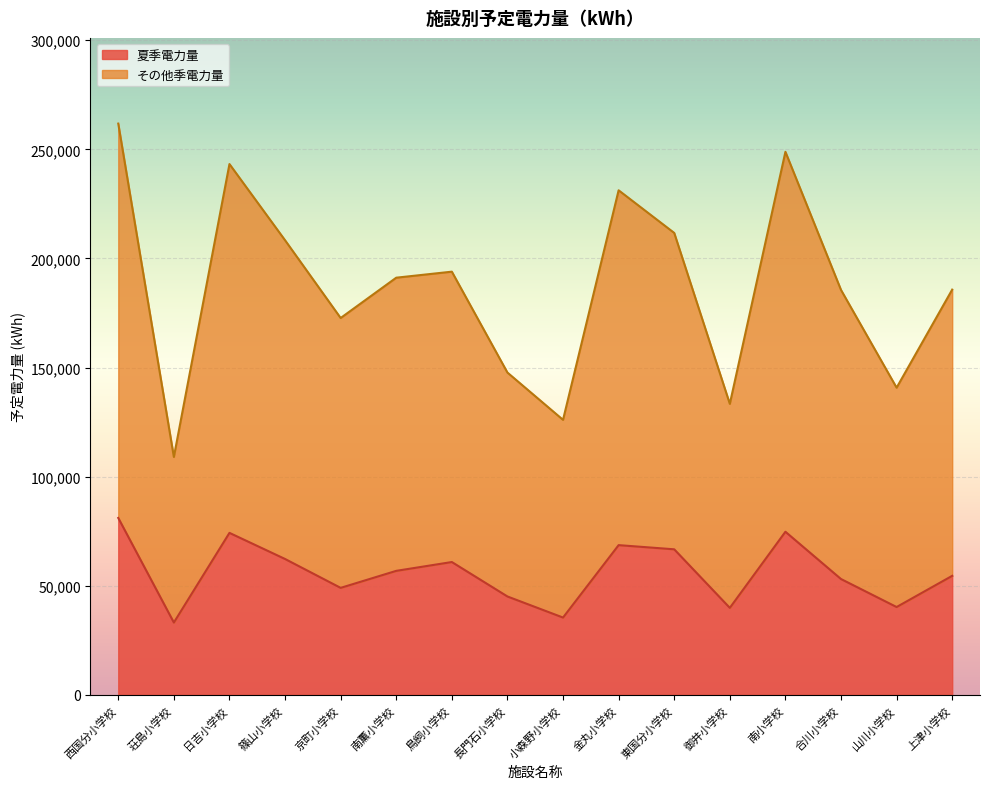

Between 荘島小学校 and 上津小学校, which series saw the biggest shift?

その他季電力量